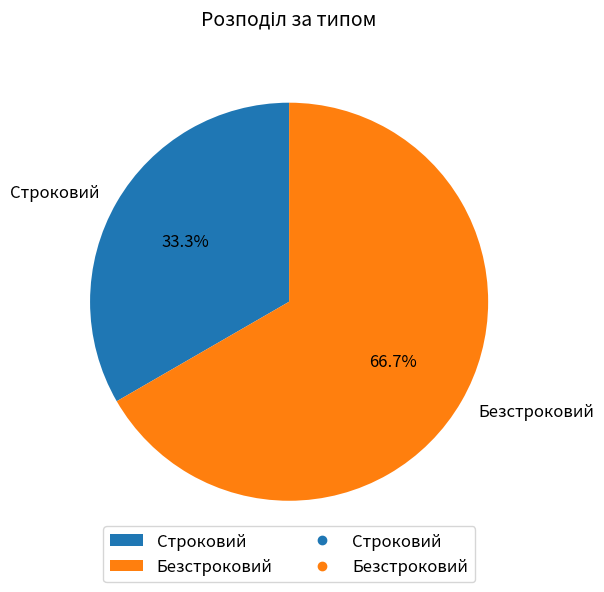

Does Строковий account for over 50% of the chart?

No